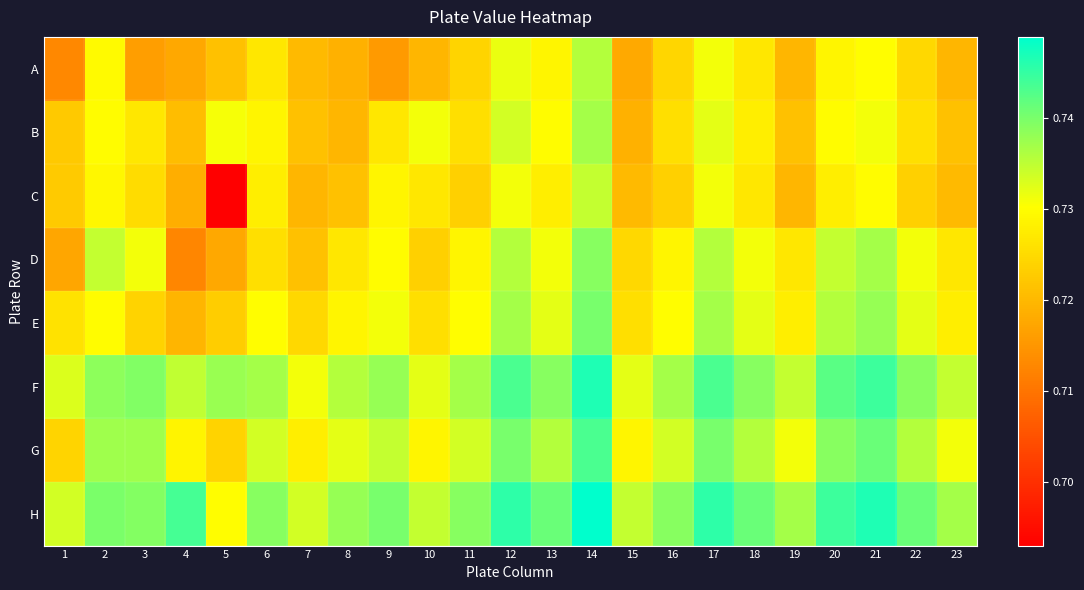

Reading left to right, list all the values displayed in this chart.

A: 1=0.7	2=0.7	3=0.7	4=0.7	5=0.7	6=0.7	7=0.7	8=0.7	9=0.7	10=0.7	11=0.7	12=0.7	13=0.7	14=0.7	15=0.7	16=0.7	17=0.7	18=0.7	19=0.7	20=0.7	21=0.7	22=0.7	23=0.7
B: 1=0.7	2=0.7	3=0.7	4=0.7	5=0.7	6=0.7	7=0.7	8=0.7	9=0.7	10=0.7	11=0.7	12=0.7	13=0.7	14=0.7	15=0.7	16=0.7	17=0.7	18=0.7	19=0.7	20=0.7	21=0.7	22=0.7	23=0.7
C: 1=0.7	2=0.7	3=0.7	4=0.7	5=0.7	6=0.7	7=0.7	8=0.7	9=0.7	10=0.7	11=0.7	12=0.7	13=0.7	14=0.7	15=0.7	16=0.7	17=0.7	18=0.7	19=0.7	20=0.7	21=0.7	22=0.7	23=0.7
D: 1=0.7	2=0.7	3=0.7	4=0.7	5=0.7	6=0.7	7=0.7	8=0.7	9=0.7	10=0.7	11=0.7	12=0.7	13=0.7	14=0.7	15=0.7	16=0.7	17=0.7	18=0.7	19=0.7	20=0.7	21=0.7	22=0.7	23=0.7
E: 1=0.7	2=0.7	3=0.7	4=0.7	5=0.7	6=0.7	7=0.7	8=0.7	9=0.7	10=0.7	11=0.7	12=0.7	13=0.7	14=0.7	15=0.7	16=0.7	17=0.7	18=0.7	19=0.7	20=0.7	21=0.7	22=0.7	23=0.7
F: 1=0.7	2=0.7	3=0.7	4=0.7	5=0.7	6=0.7	7=0.7	8=0.7	9=0.7	10=0.7	11=0.7	12=0.7	13=0.7	14=0.7	15=0.7	16=0.7	17=0.7	18=0.7	19=0.7	20=0.7	21=0.7	22=0.7	23=0.7
G: 1=0.7	2=0.7	3=0.7	4=0.7	5=0.7	6=0.7	7=0.7	8=0.7	9=0.7	10=0.7	11=0.7	12=0.7	13=0.7	14=0.7	15=0.7	16=0.7	17=0.7	18=0.7	19=0.7	20=0.7	21=0.7	22=0.7	23=0.7
H: 1=0.7	2=0.7	3=0.7	4=0.7	5=0.7	6=0.7	7=0.7	8=0.7	9=0.7	10=0.7	11=0.7	12=0.7	13=0.7	14=0.7	15=0.7	16=0.7	17=0.7	18=0.7	19=0.7	20=0.7	21=0.7	22=0.7	23=0.7